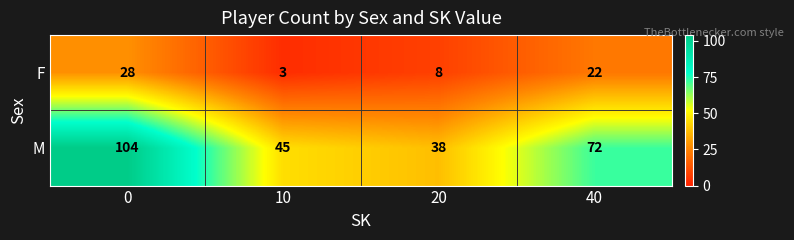

What is the maximum value shown in the chart?

104